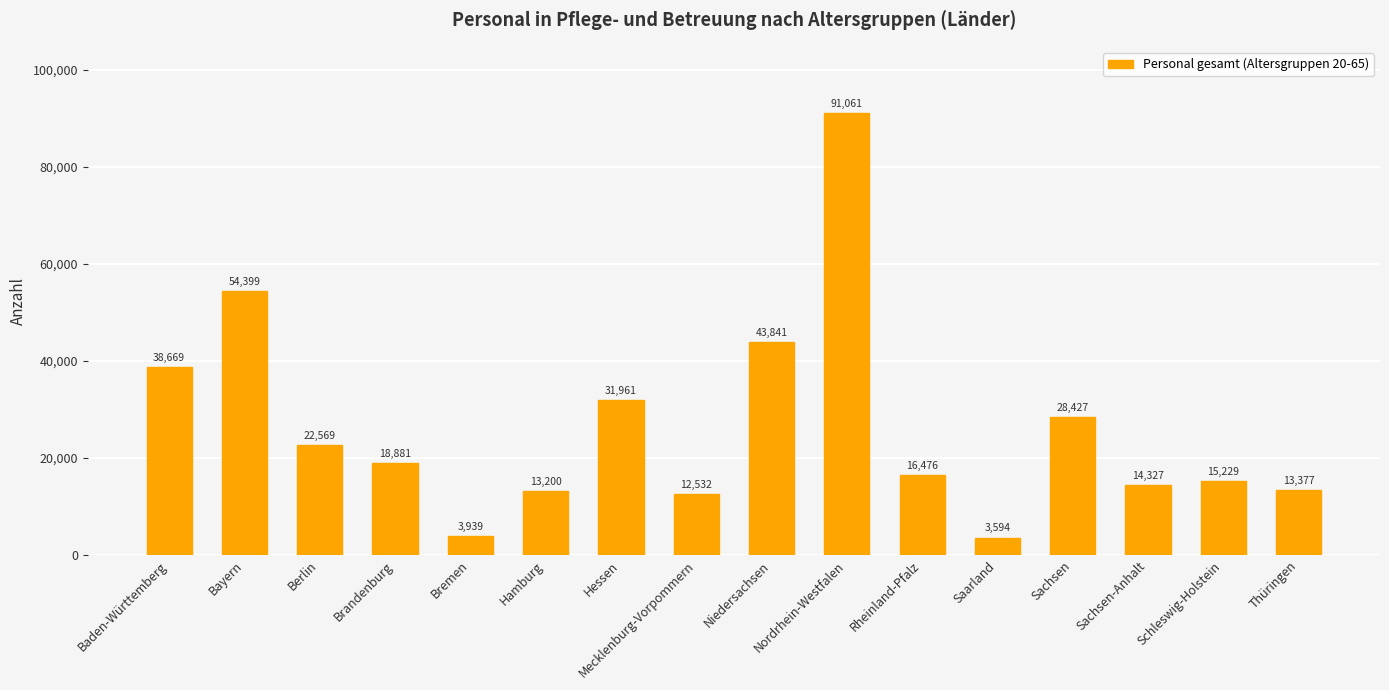

What is the label of the 11th bar from the left?

Rheinland-Pfalz